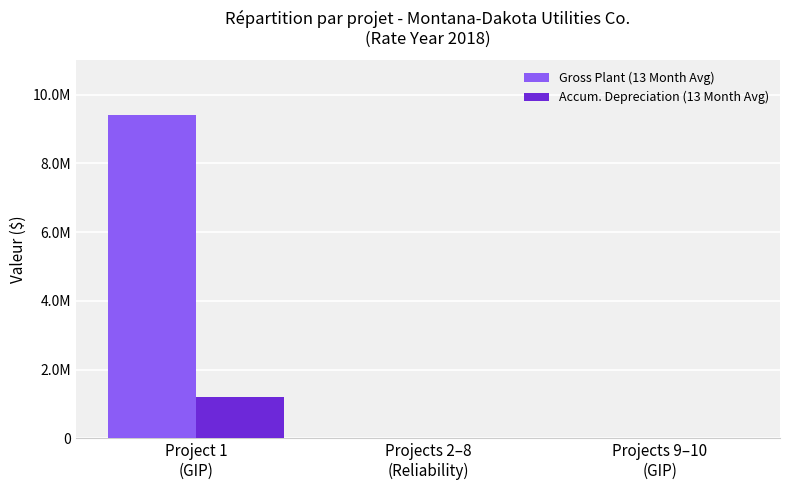

Are the bars grouped side by side (vs. stacked)?

Yes